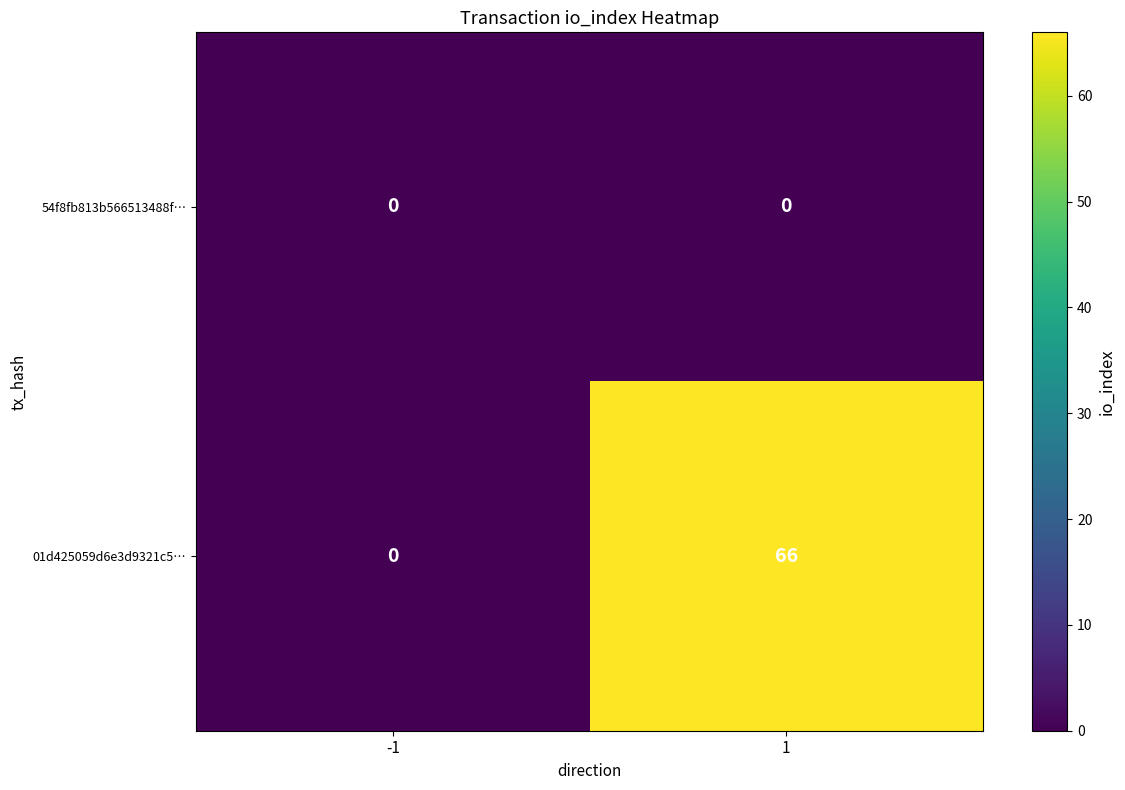

At how many categories does at least one series exceed 17?

1